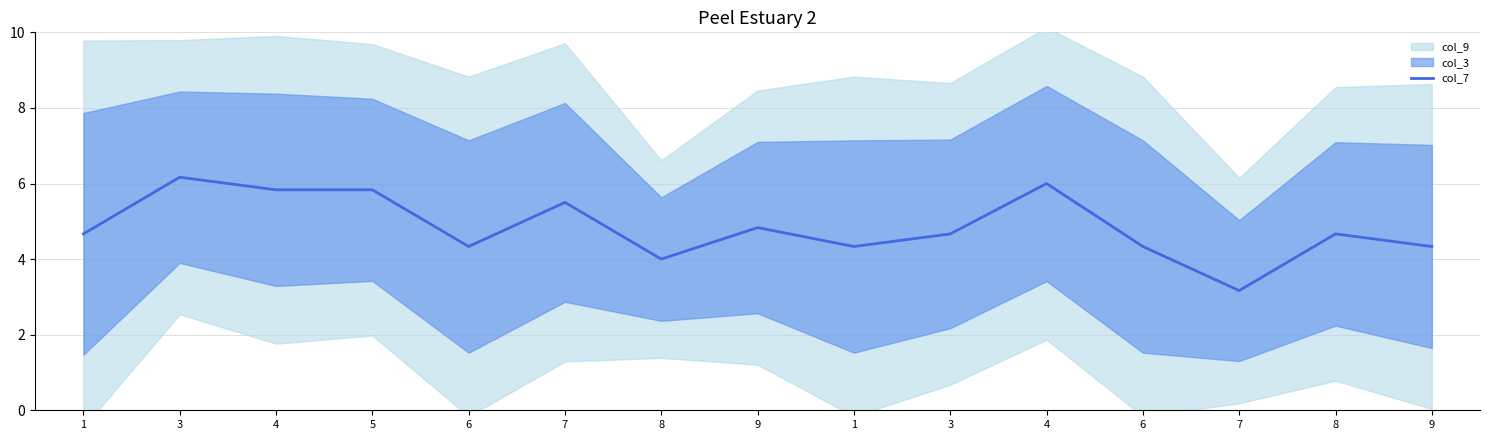

What is the sum of the values at 9 and 7?

7.5